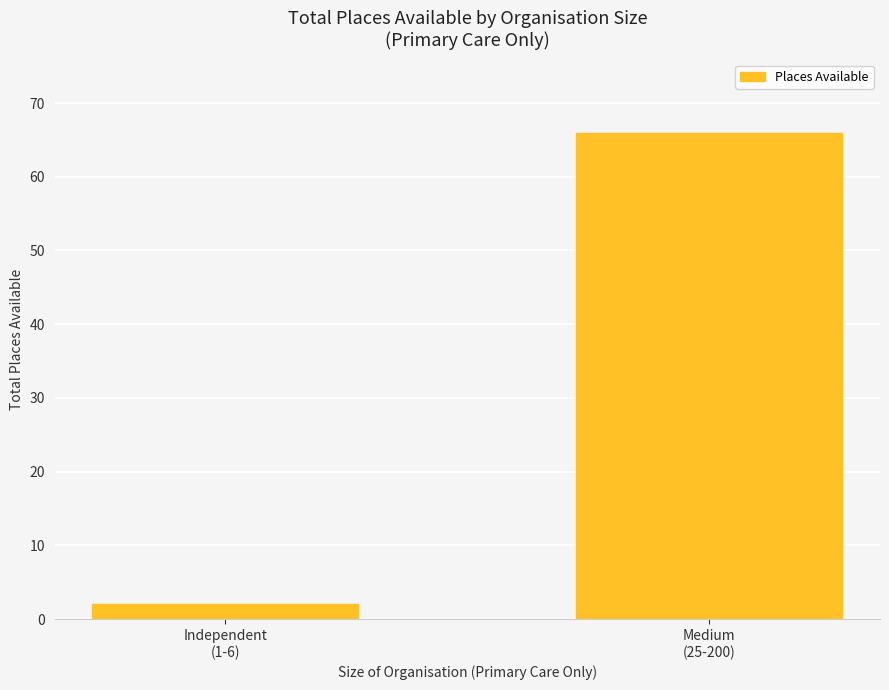

The value at Medium
(25-200) is 118. True or false?

False